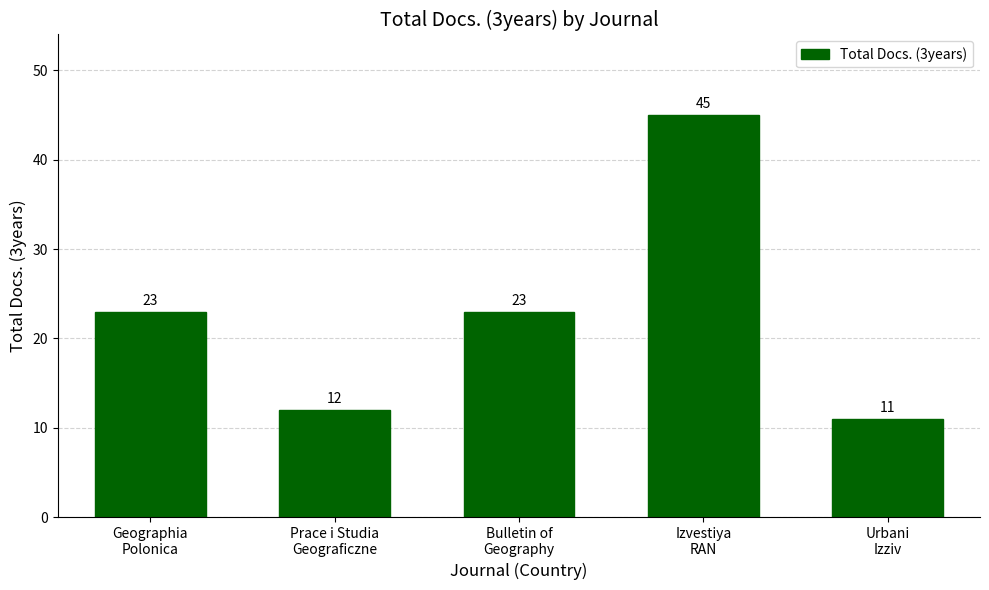

What is the approximate value at Prace i Studia
Geograficzne?

12